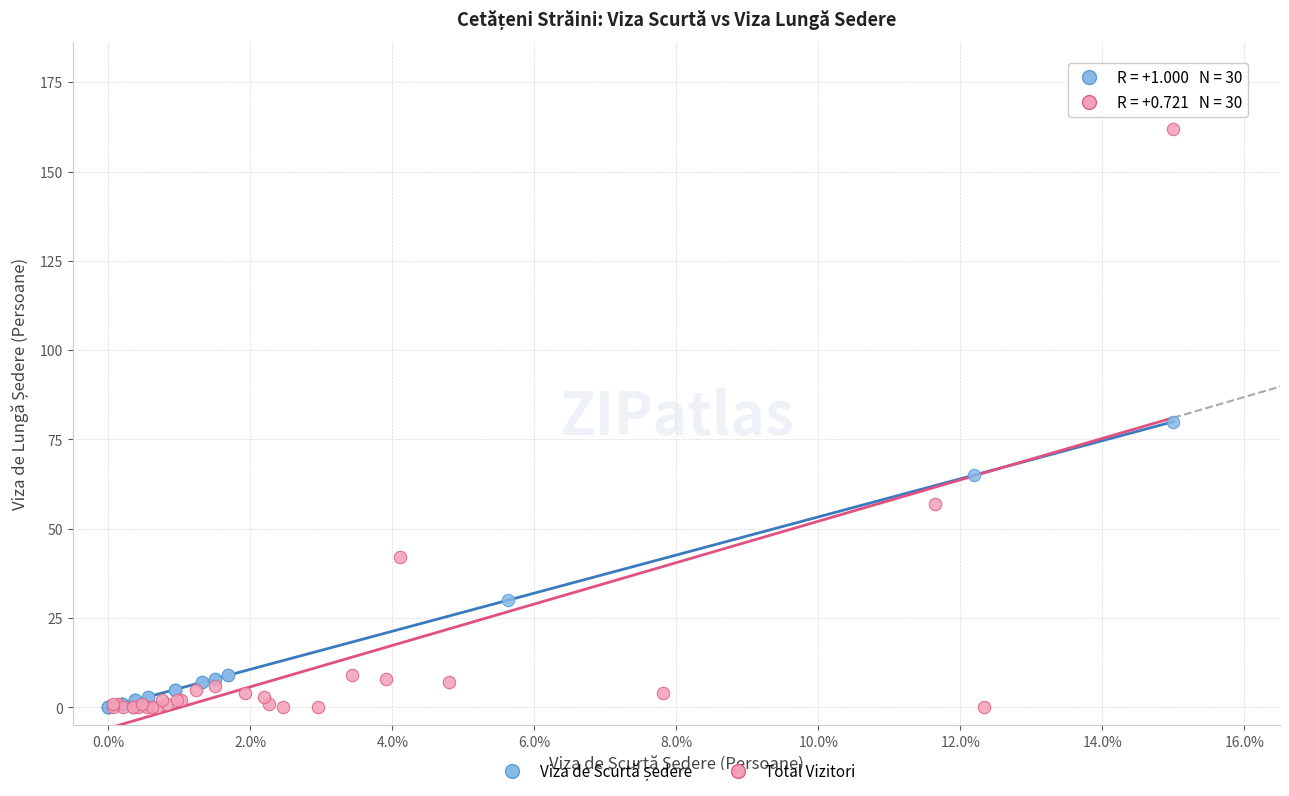

Which series contains the highest Y value?

Total Vizitori